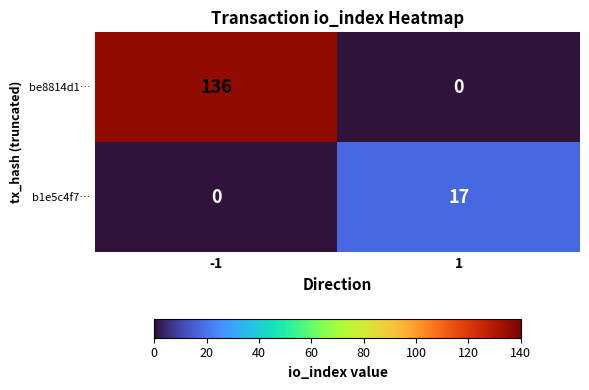

What is the sum of all be8814d1… values?

136